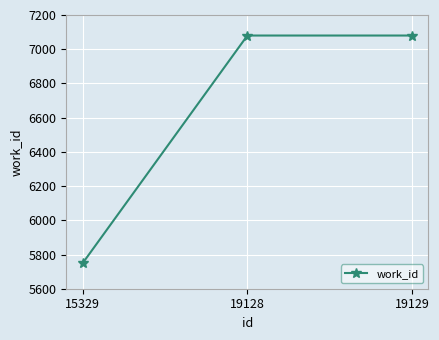

What is the greatest value displayed?

7080